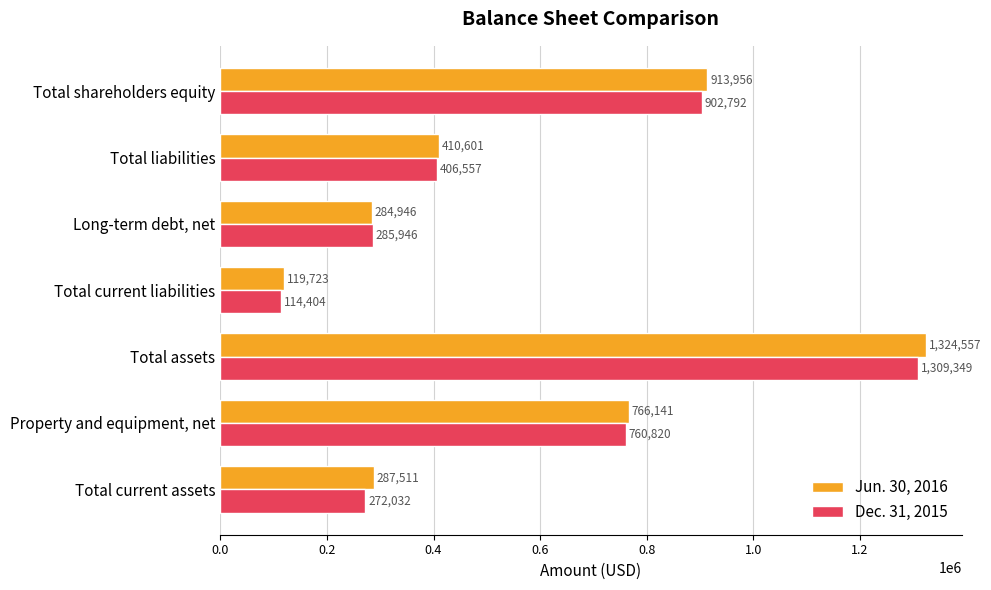

At Total current liabilities, list the series in order from largest to smallest.

Jun. 30, 2016, Dec. 31, 2015